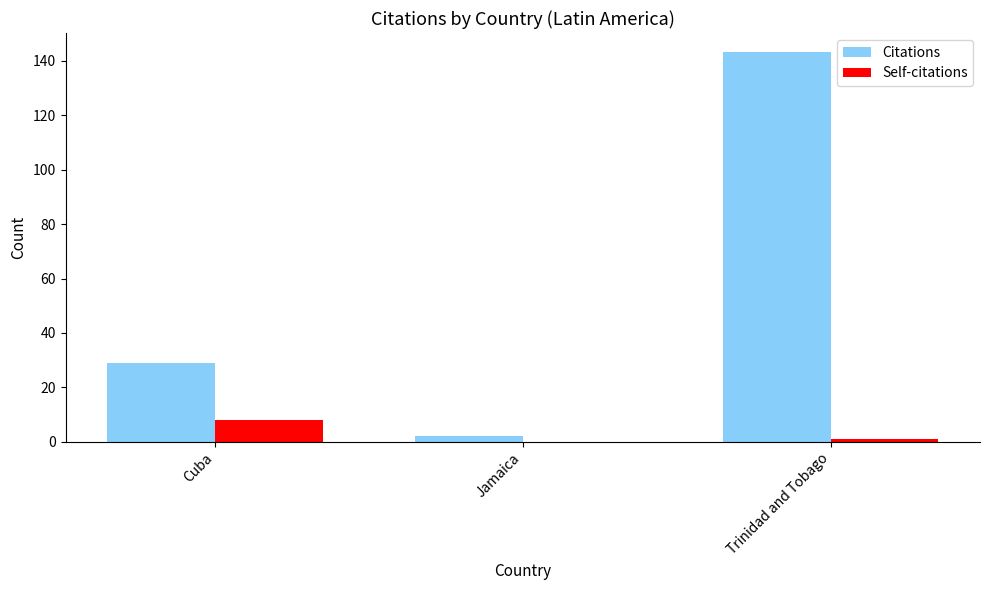

What are all the series names shown in the legend?

Citations, Self-citations